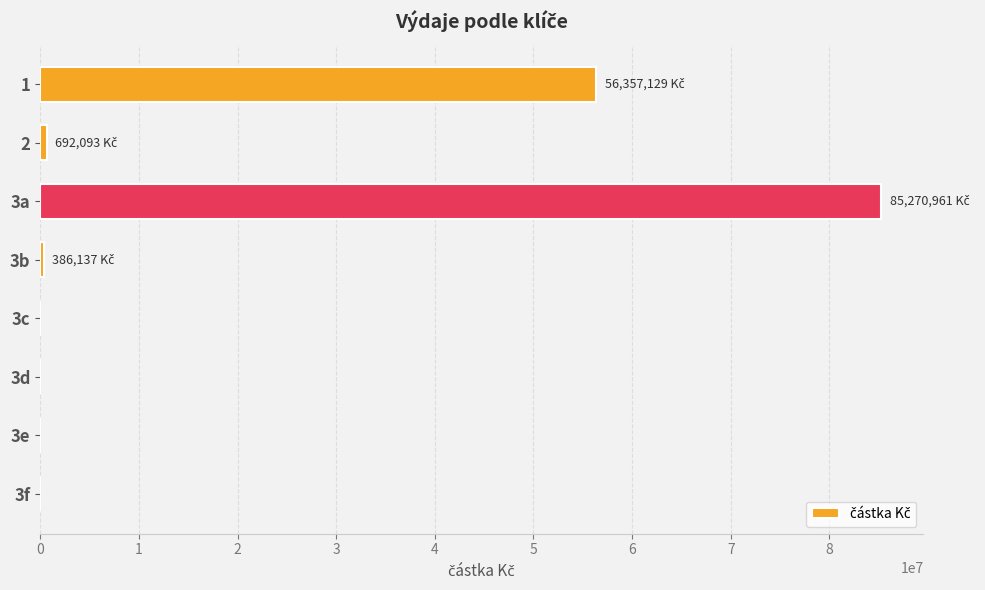

Which has a higher value, 3a or 3d?

3a